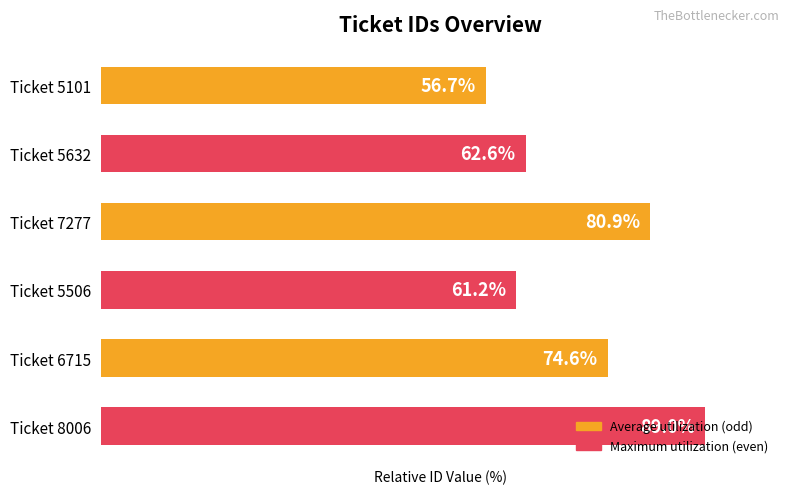

Which category has the highest value across all series?

Ticket 8006